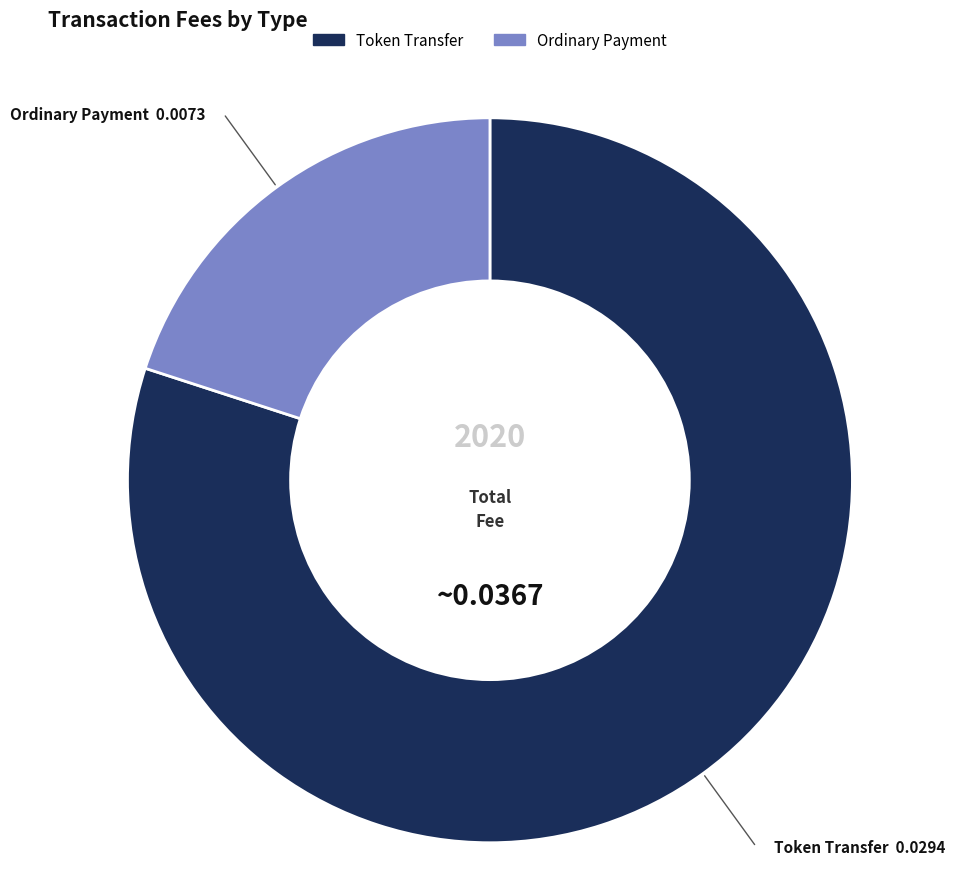

Does any single category account for the majority?

Yes